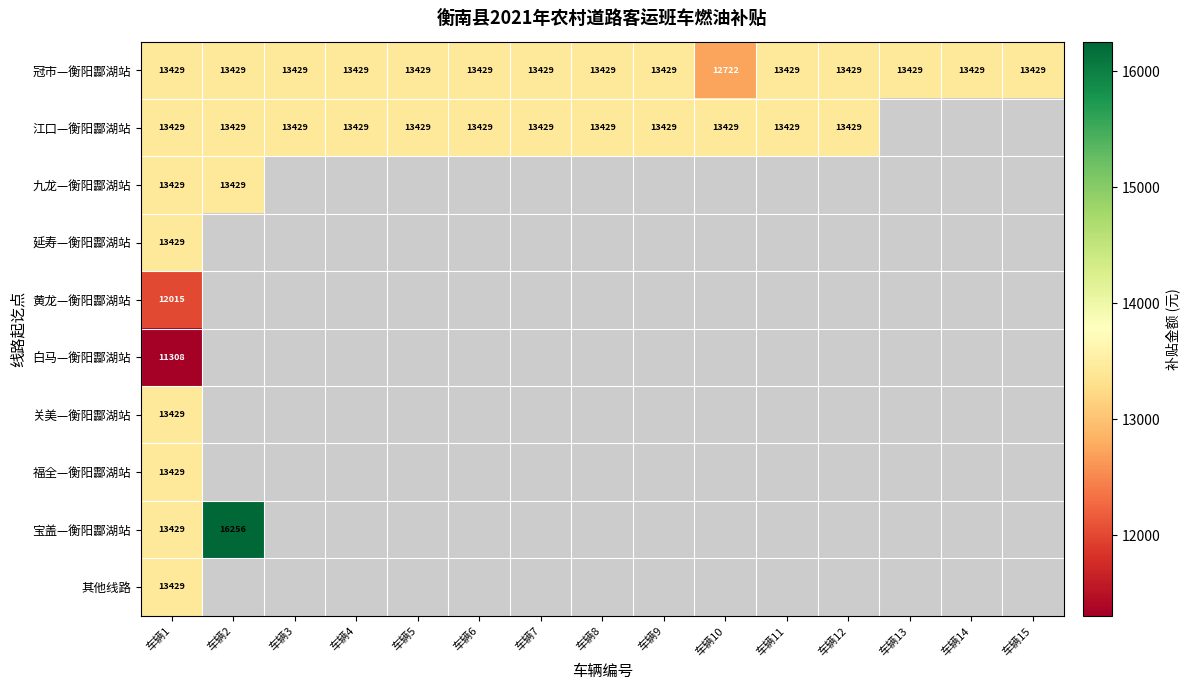

Is it true that 福全—衡阳酃湖站 equals 13429.0 at 车辆1?

True